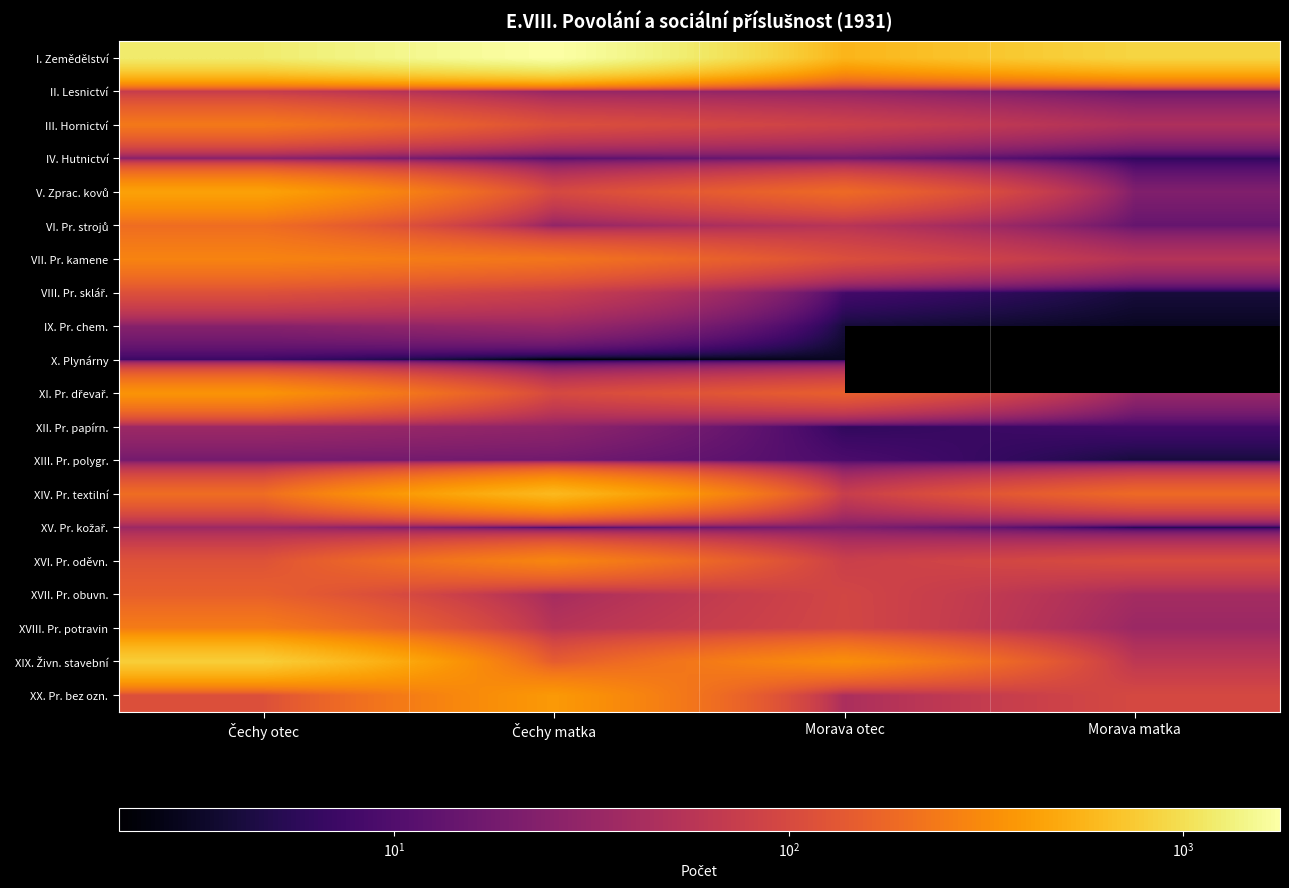

The XVIII. Pr. potravin series shows 11.5 at Morava matka. True or false?

False